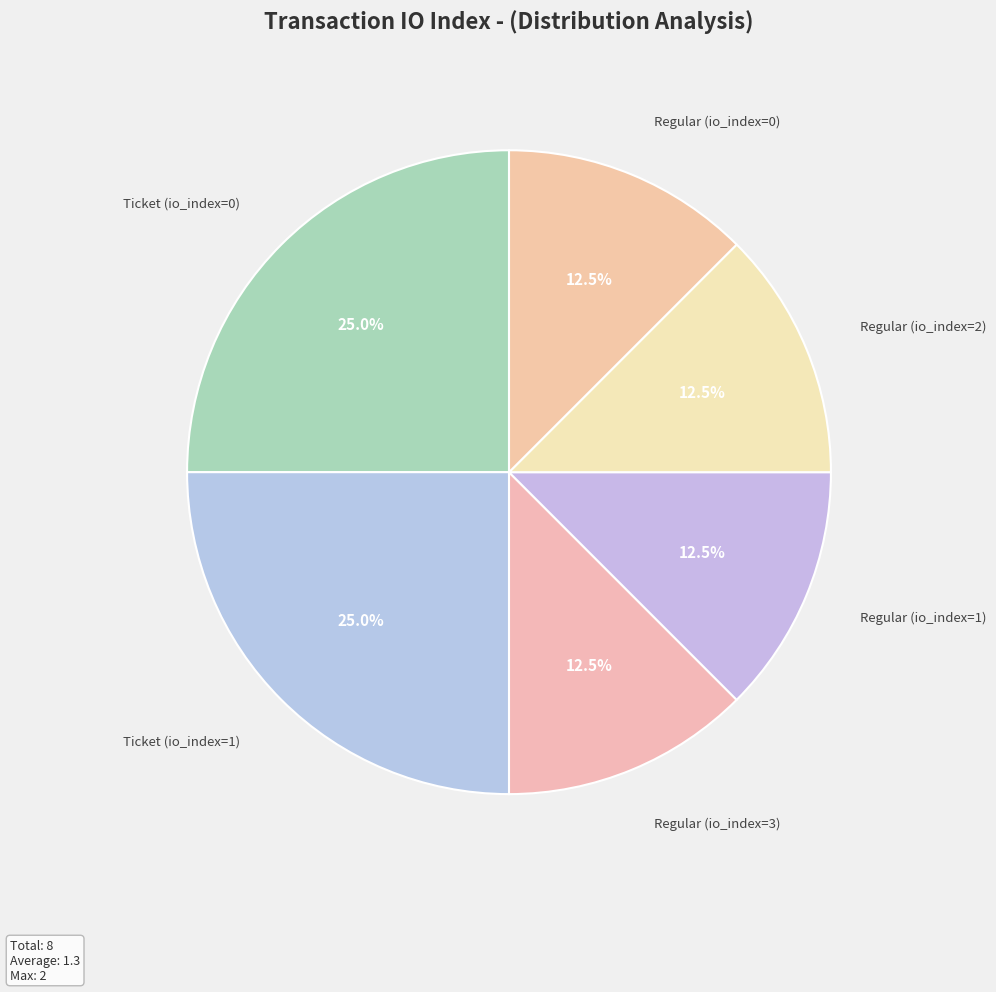

What percentage is the Ticket (io_index=0) slice, to the nearest percent?

25%